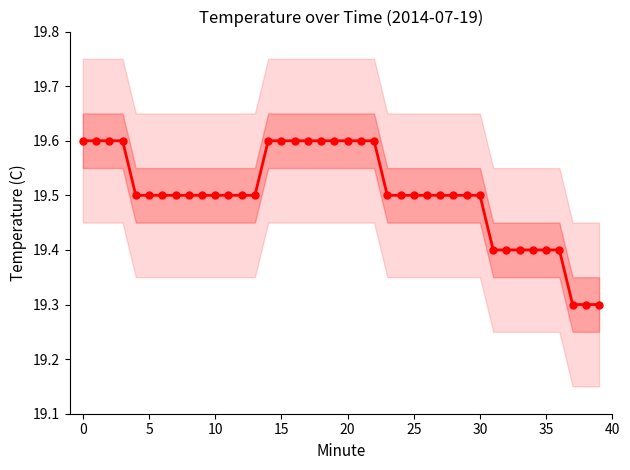

What is the label of the 13th point from the right?

27